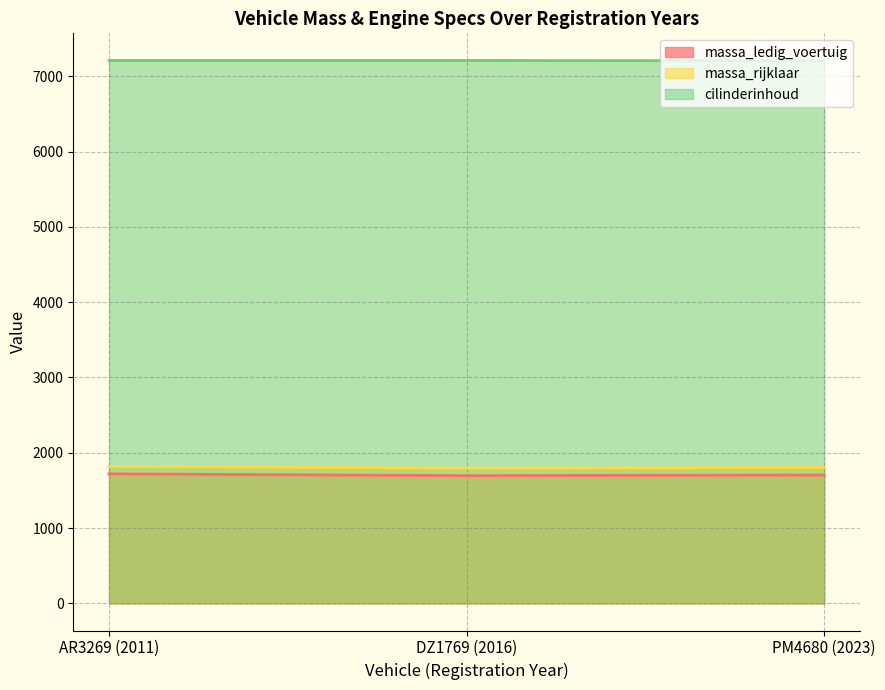

Which series has the largest range (max minus min)?

massa_ledig_voertuig